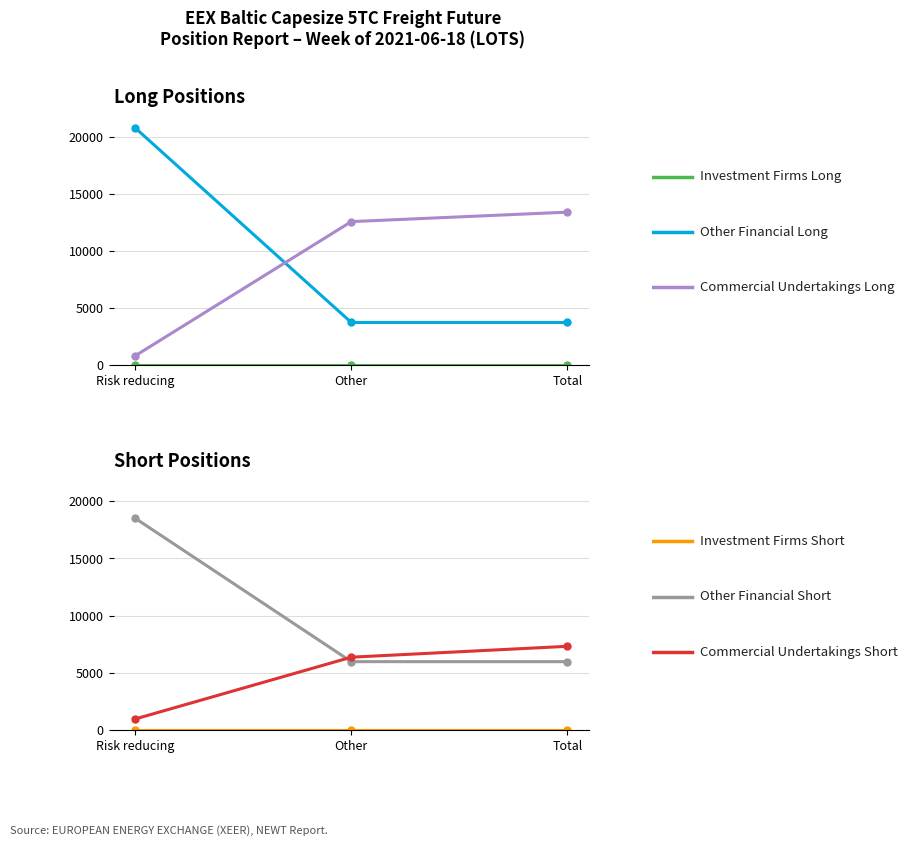

What is the difference between the highest and lowest values at Risk reducing?

20779.0